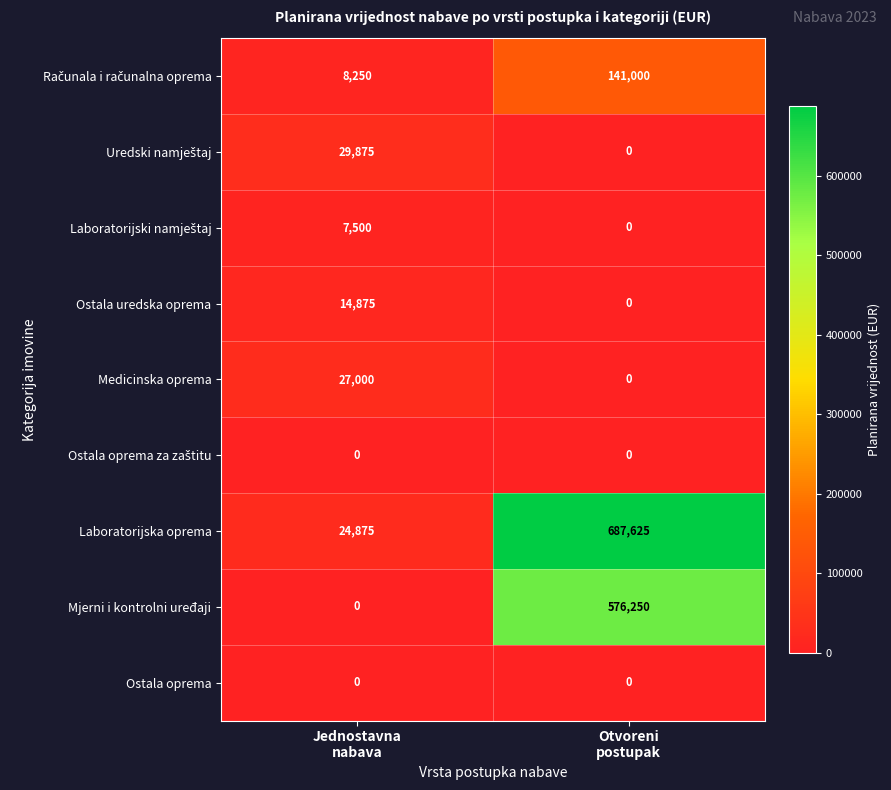

Between Jednostavna
nabava and Otvoreni
postupak, which series saw the biggest shift?

Laboratorijska oprema